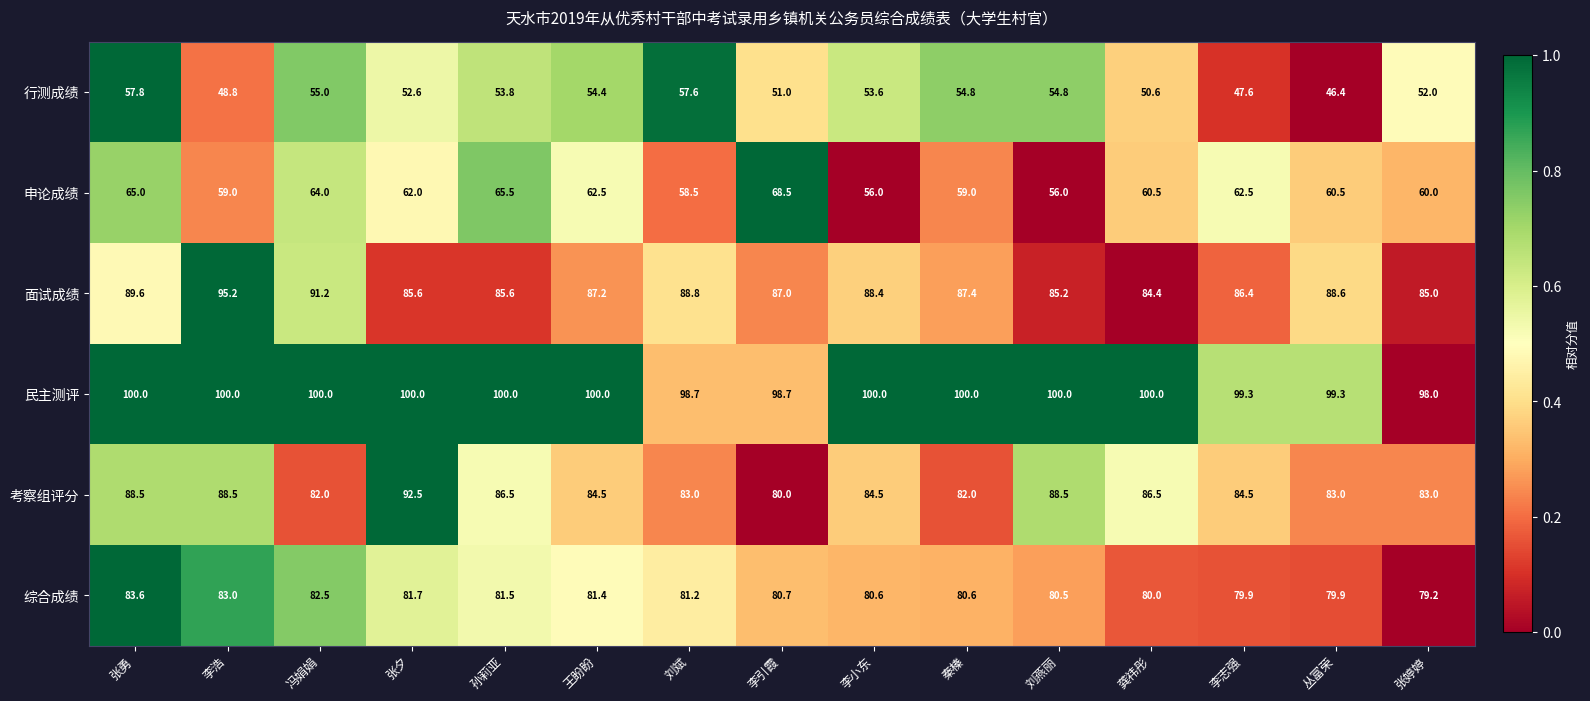

Is it true that 考察组评分 equals 130.2 at 李浩?

False